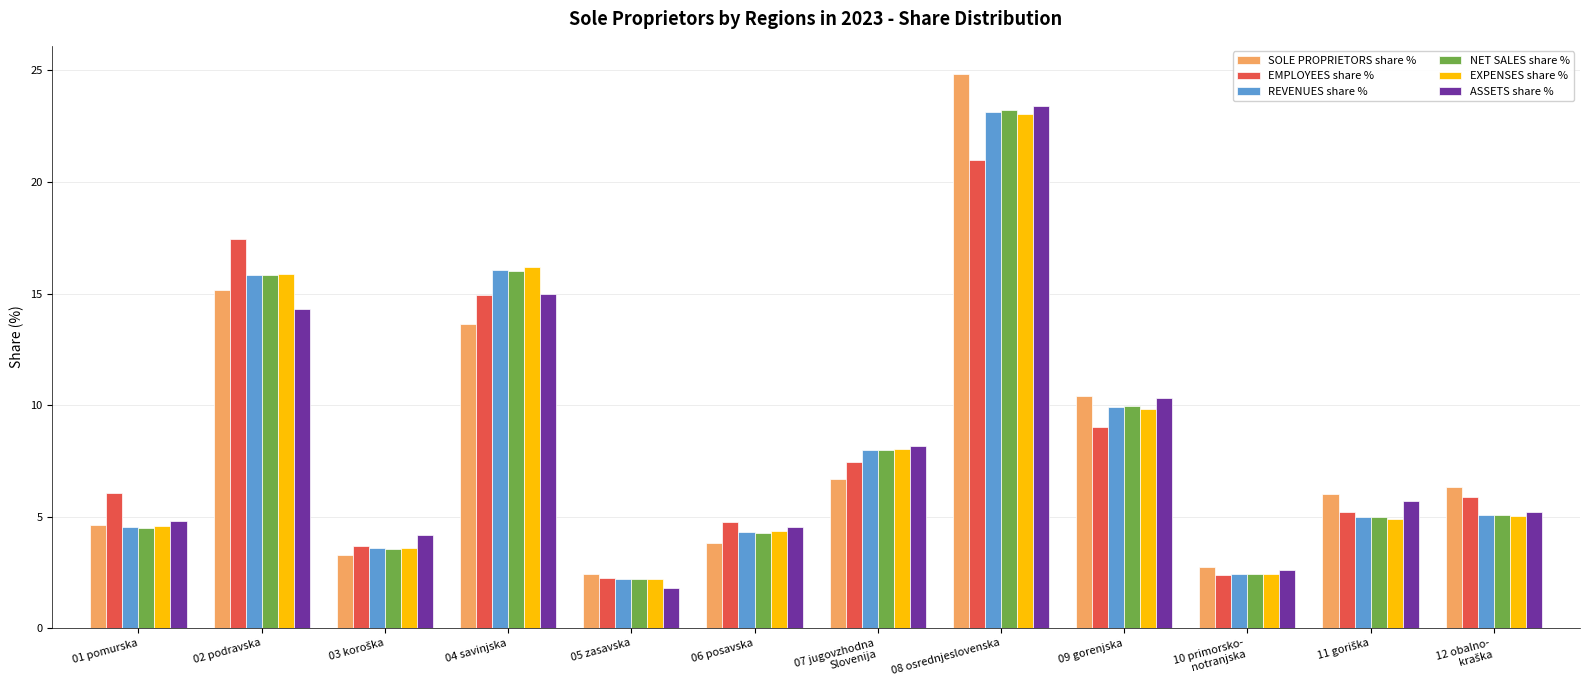

Which series has the largest range (max minus min)?

SOLE PROPRIETORS share %